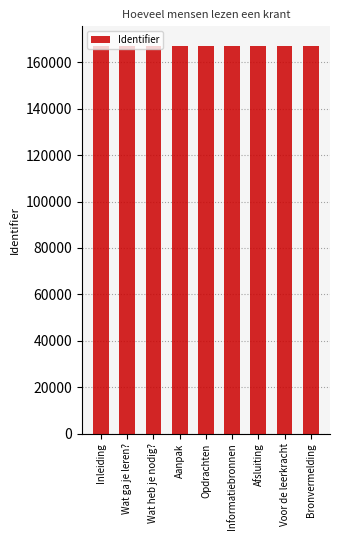

What is the greatest value displayed?

167170